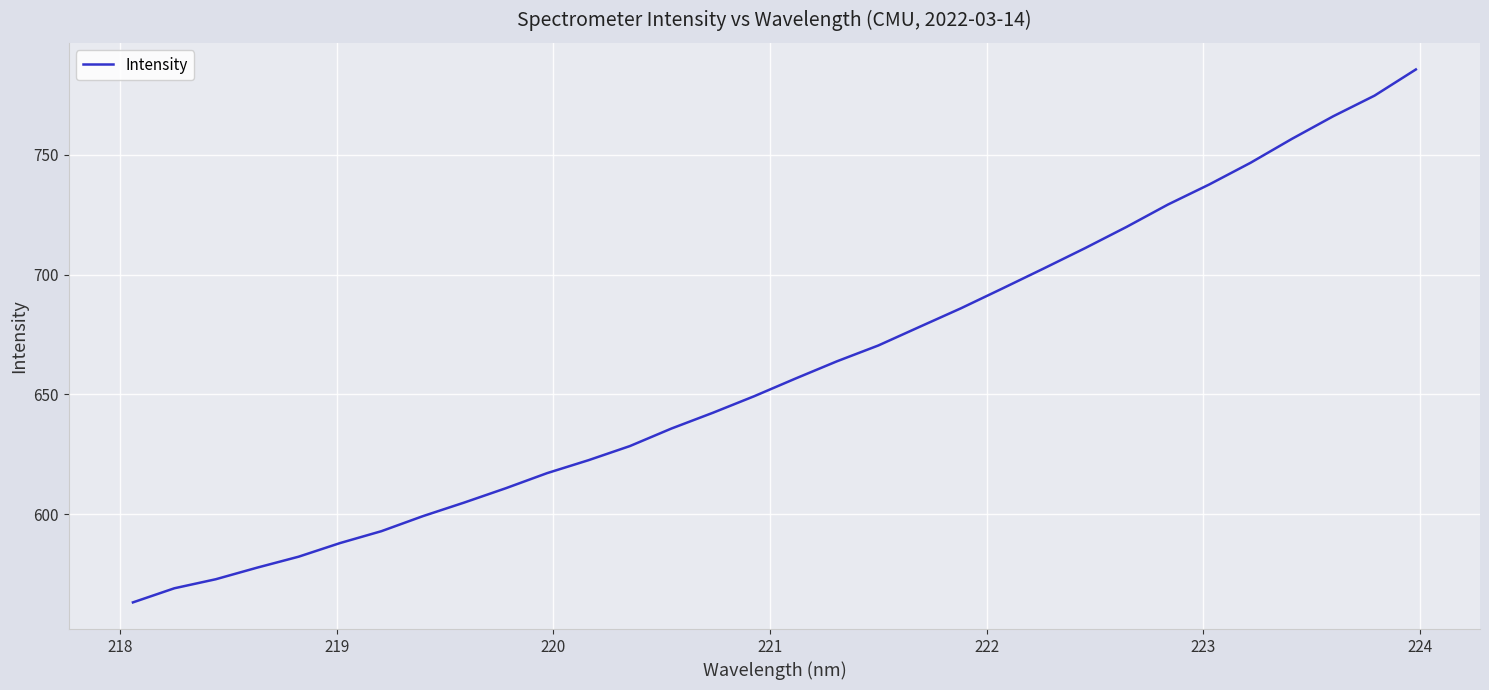

What is the difference between the maximum and minimum values?

222.4